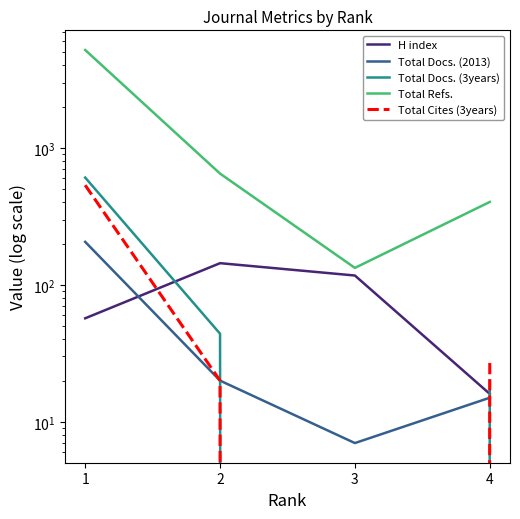

How many H index values are between 57 and 144?

3